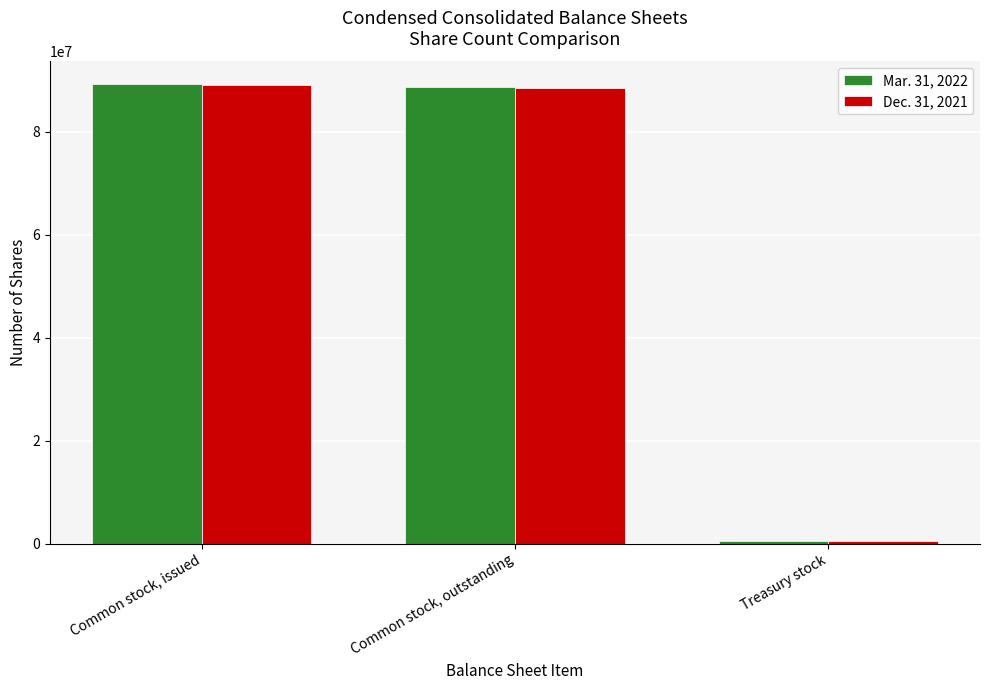

What position from the right is Treasury stock?

1